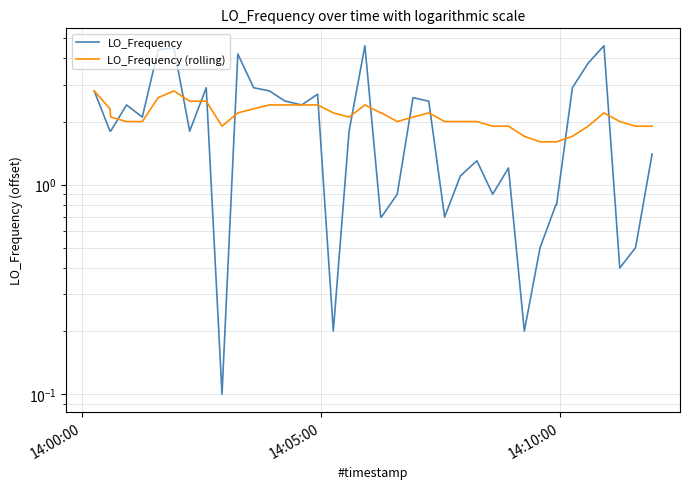

How many lines are shown in the chart?

2